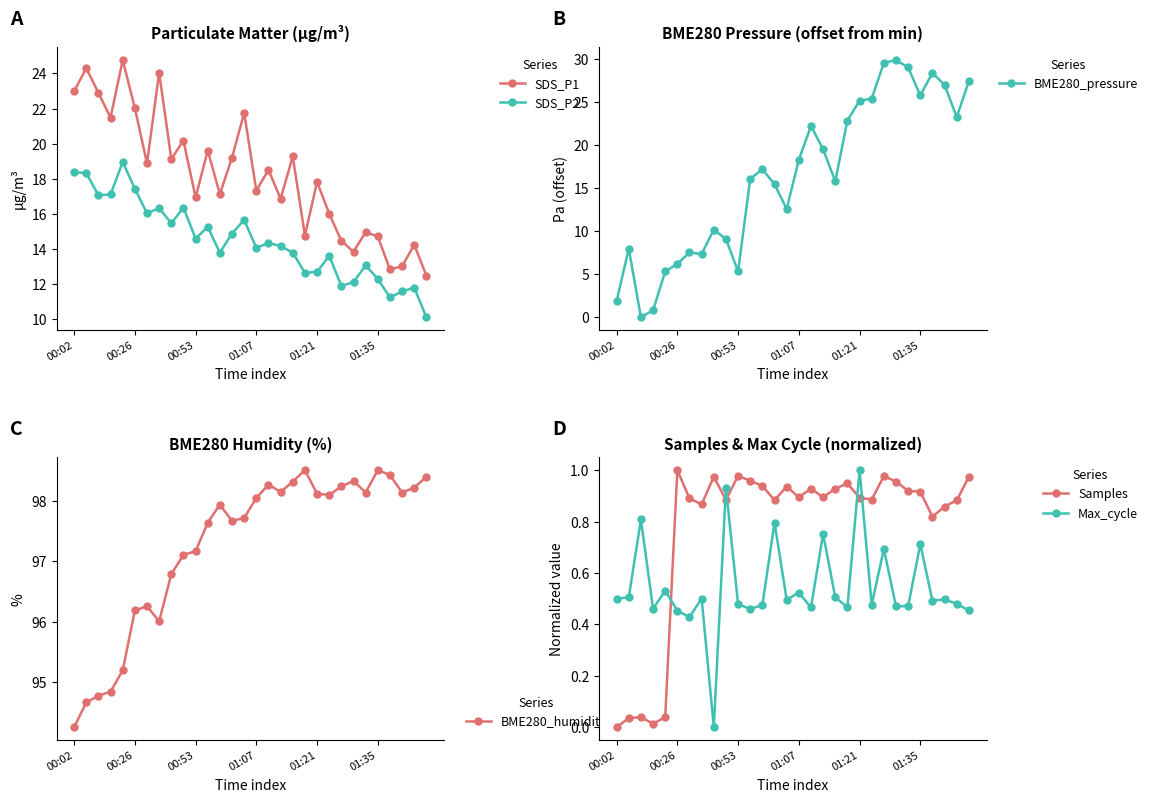

What is the lowest value of the SDS_P2 series?

10.1